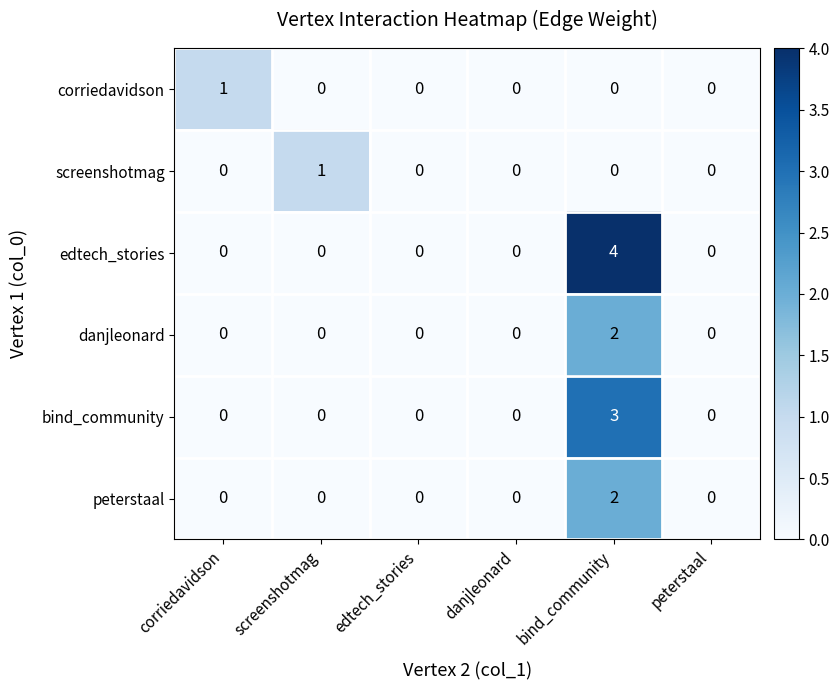

What is the difference between the highest and lowest values at corriedavidson?

1